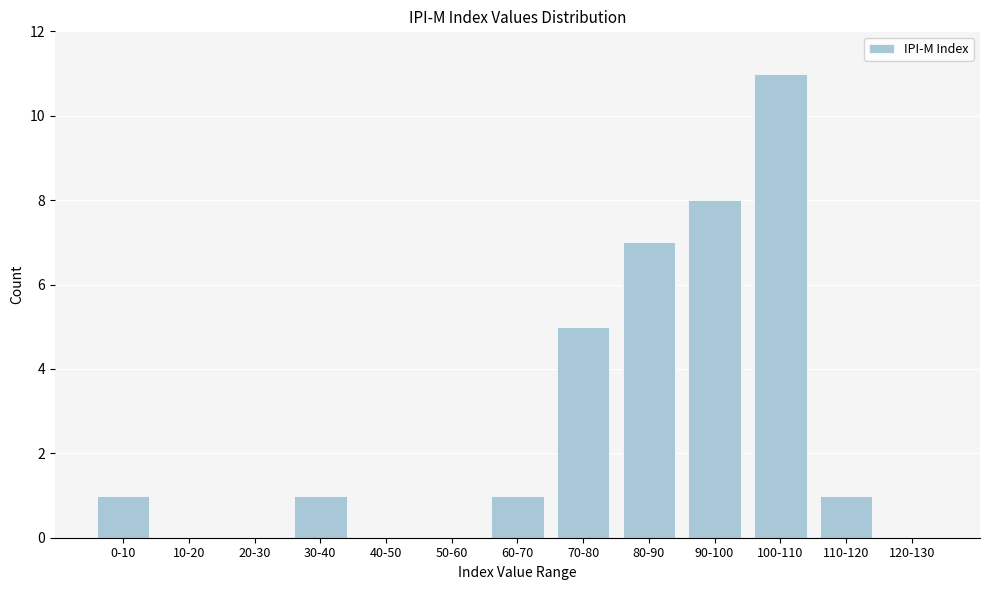

Reading right to left, list all the values displayed in this chart.

120-130=0	110-120=1	100-110=11	90-100=8	80-90=7	70-80=5	60-70=1	50-60=0	40-50=0	30-40=1	20-30=0	10-20=0	0-10=1